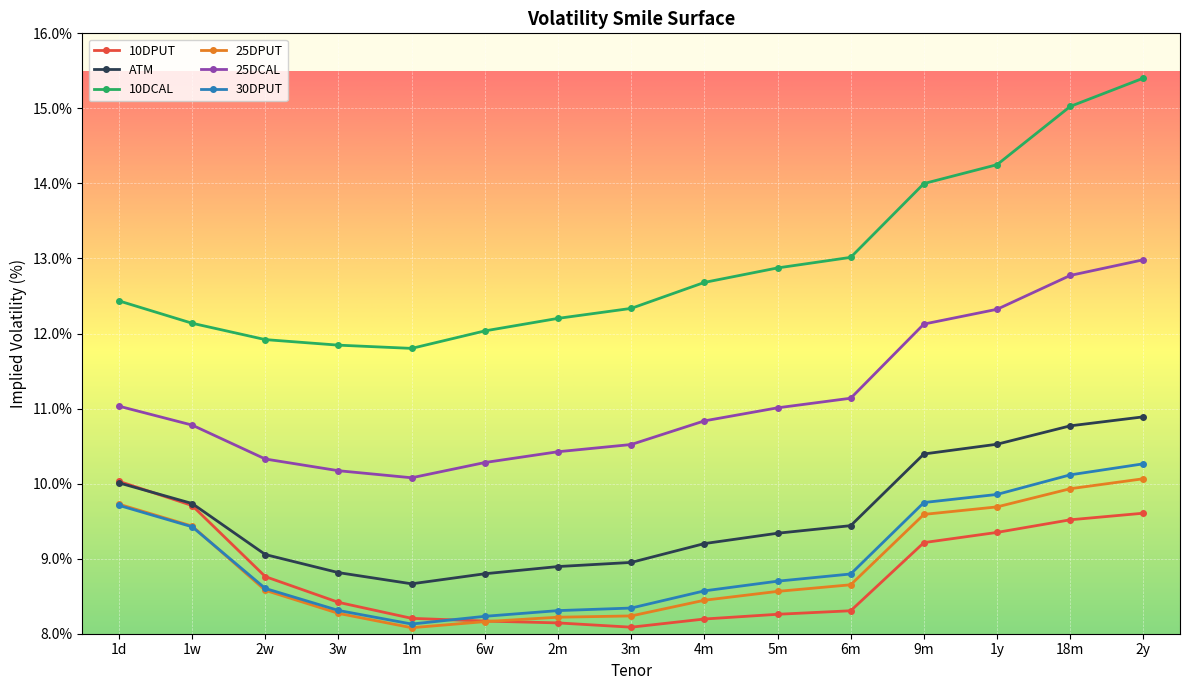

At which label does 30DPUT reach its peak?

2y